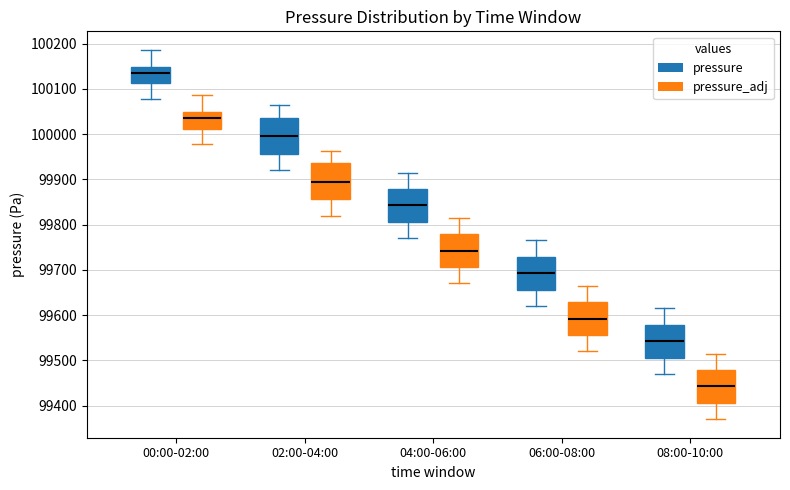

Reading left to right, read every box against the y-axis: the position of its median line, the range the box covers, and the ends of its whiskers. The values are not printed on the chart, so give them approximately, as read against the axis.

00:00-02:00 (pressure): median 100140, box 100110 to 100150, whiskers 100080 to 100190
00:00-02:00 (pressure_adj): median 100040, box 100010 to 100050, whiskers 99980 to 100090
02:00-04:00 (pressure): median 100000, box 99960 to 100040, whiskers 99920 to 100060
02:00-04:00 (pressure_adj): median 99900, box 99860 to 99940, whiskers 99820 to 99960
04:00-06:00 (pressure): median 99840, box 99810 to 99880, whiskers 99770 to 99920
04:00-06:00 (pressure_adj): median 99740, box 99710 to 99780, whiskers 99670 to 99820
06:00-08:00 (pressure): median 99690, box 99660 to 99730, whiskers 99620 to 99770
06:00-08:00 (pressure_adj): median 99590, box 99560 to 99630, whiskers 99520 to 99670
08:00-10:00 (pressure): median 99540, box 99510 to 99580, whiskers 99470 to 99620
08:00-10:00 (pressure_adj): median 99440, box 99410 to 99480, whiskers 99370 to 99520